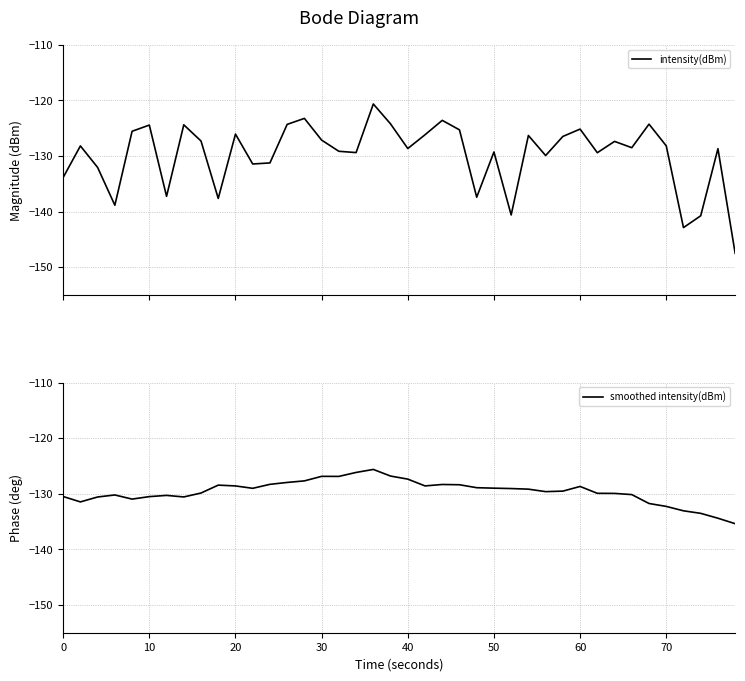

How many lines are shown in the chart?

2